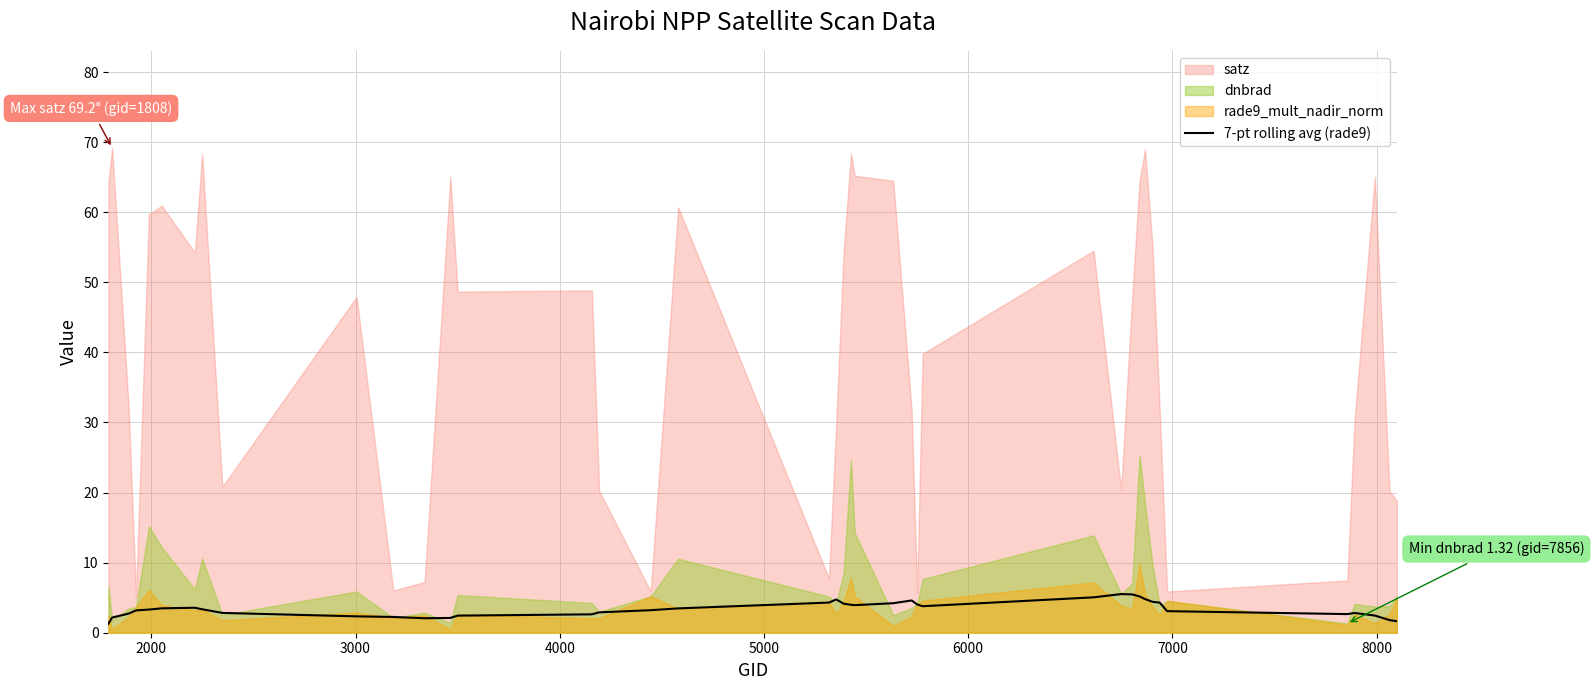

How many categories are shown in the chart?

40